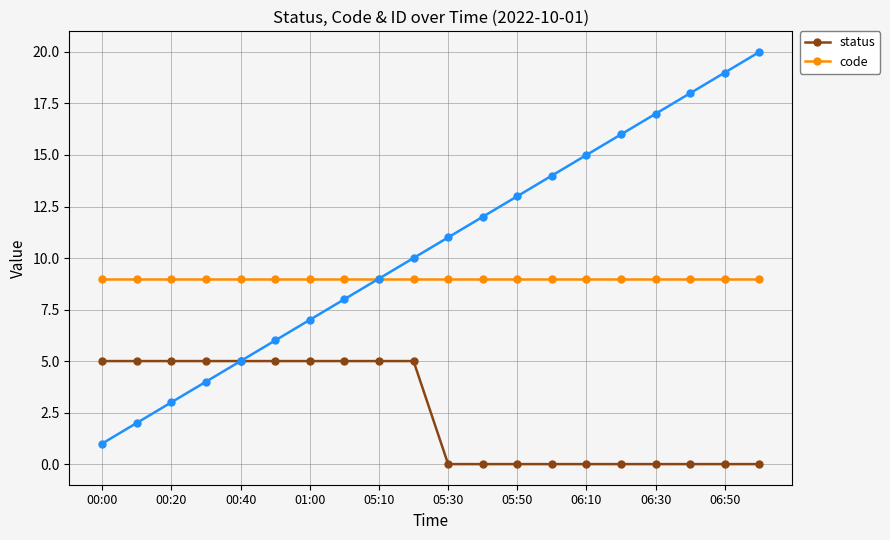

Count the status values in the range 0 to 5.

20